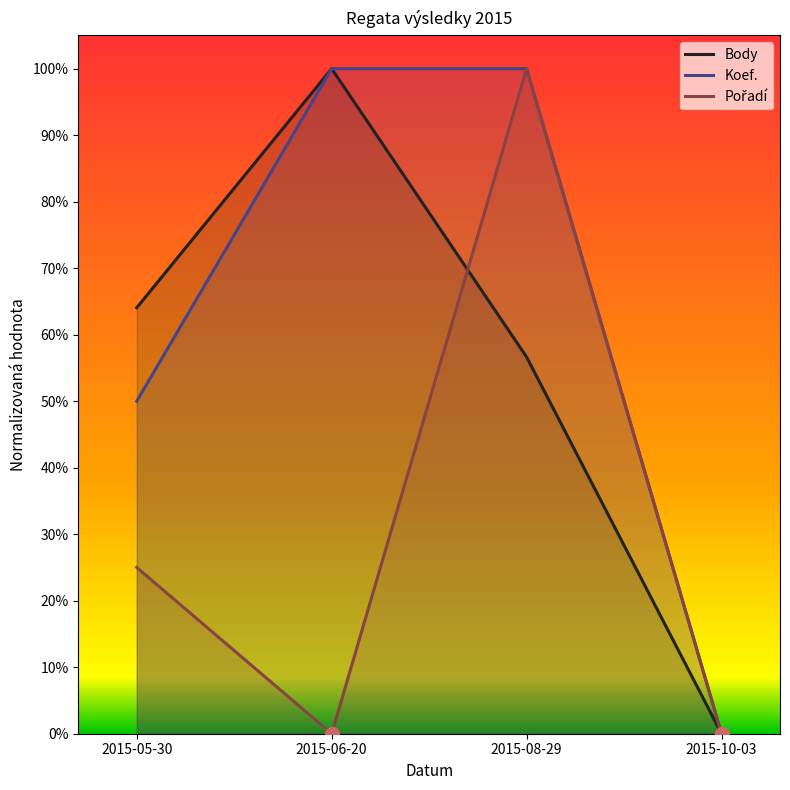

True or false: Pořadí has a value of 1.8 at 2015-08-29.

False